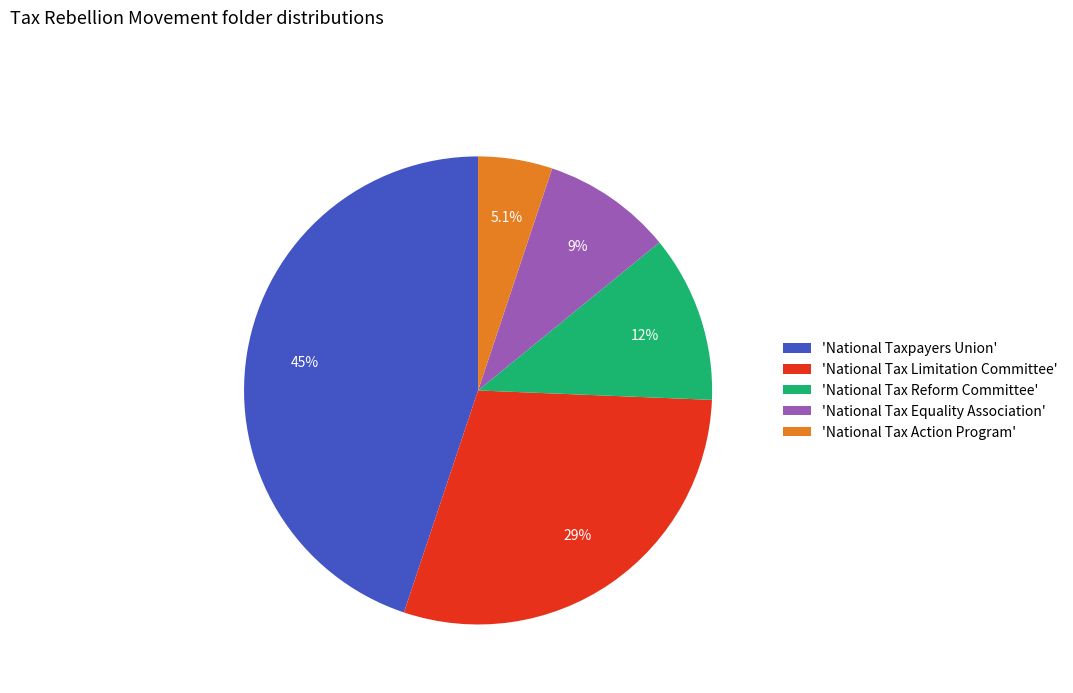

Does 'National Tax Reform Committee' account for over 50% of the chart?

No